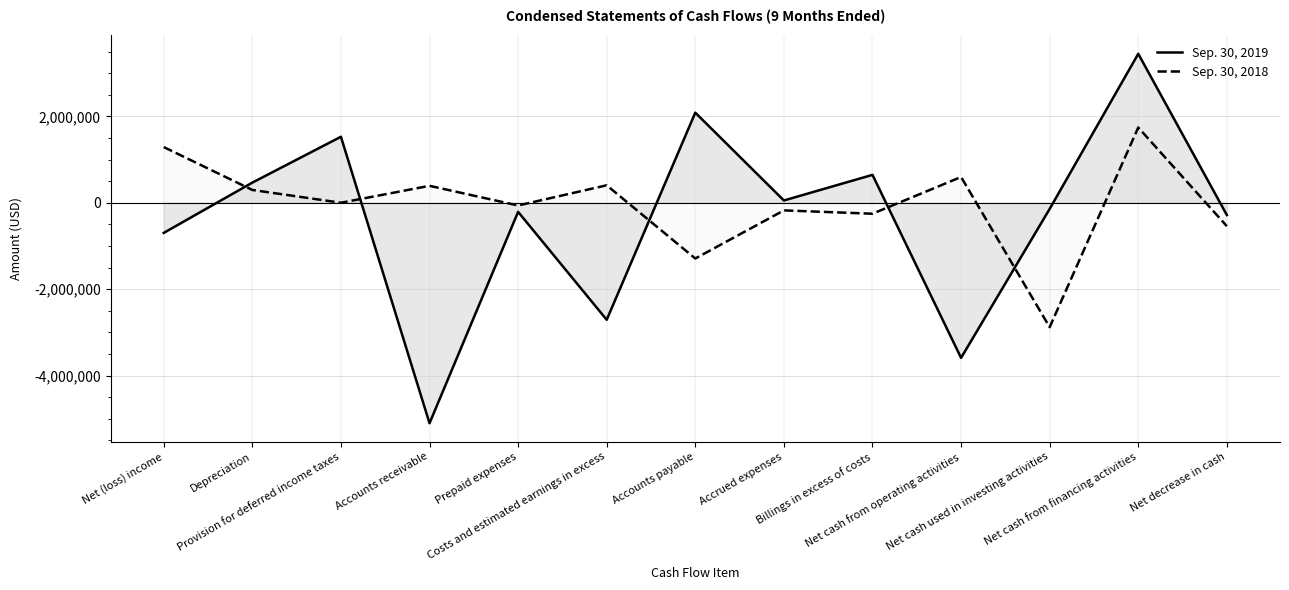

What is the greatest value displayed?

3448147